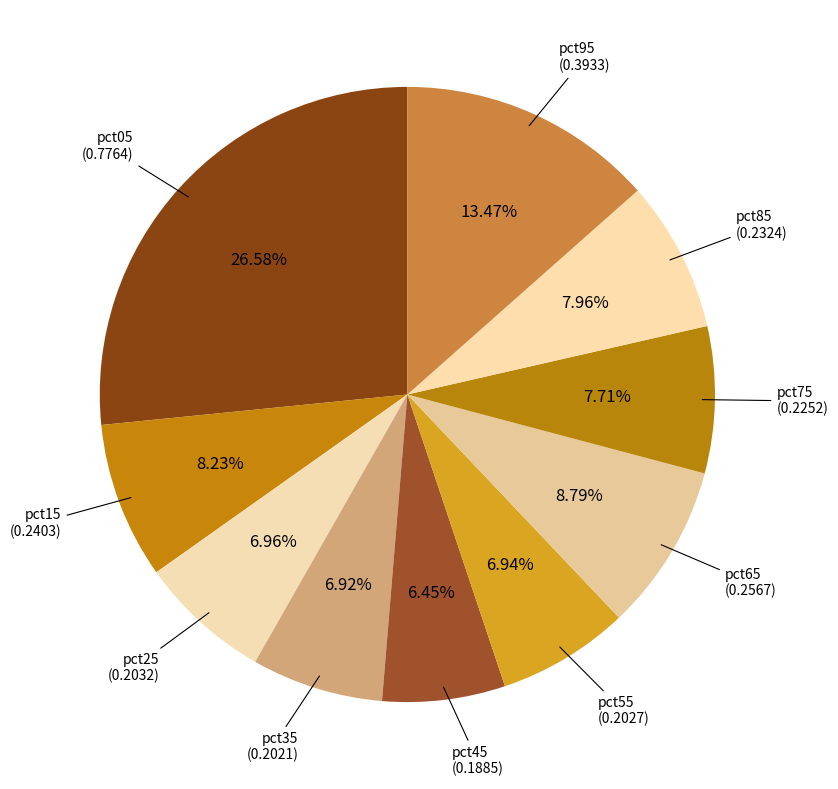

Does pct95 represent more than half of the total?

No